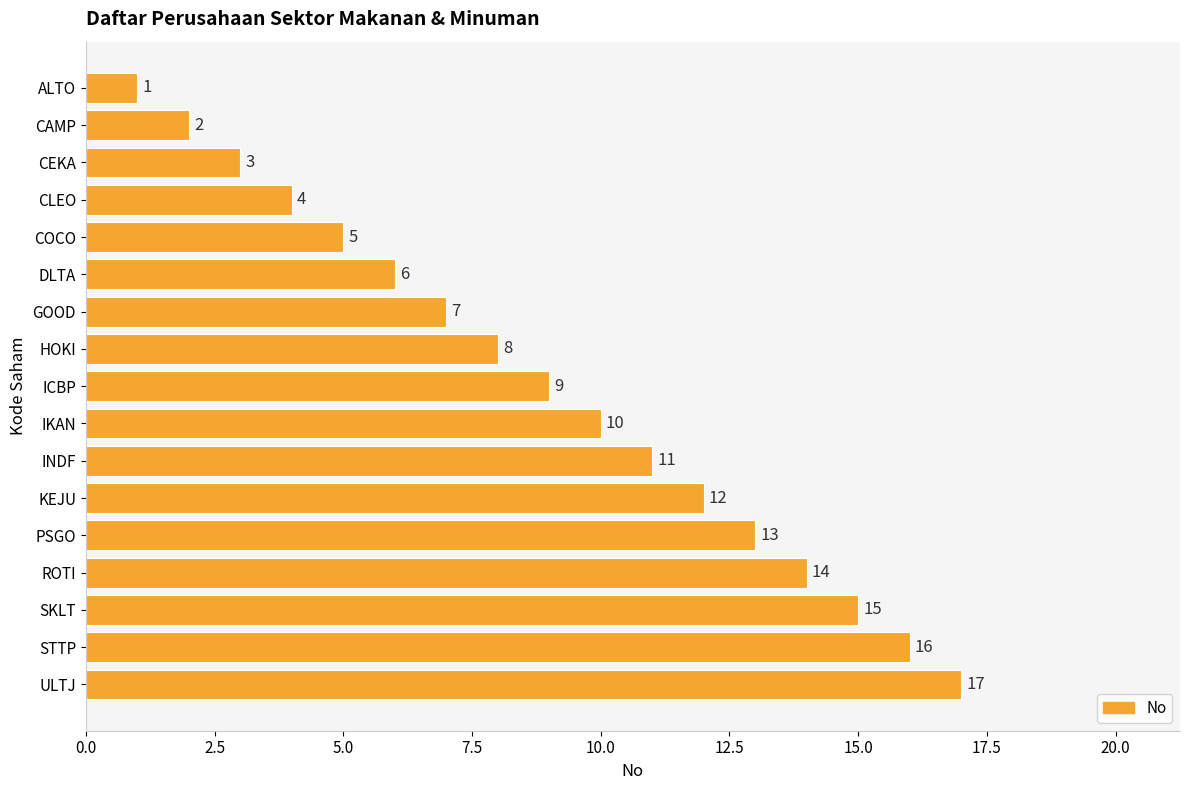

Is it true that the value at SKLT is 26?

False